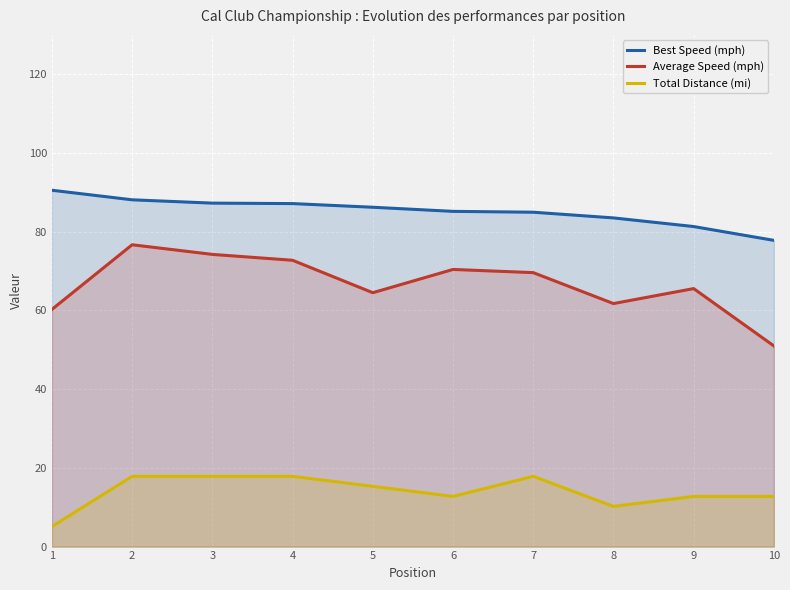

How many categories are shown in the chart?

10